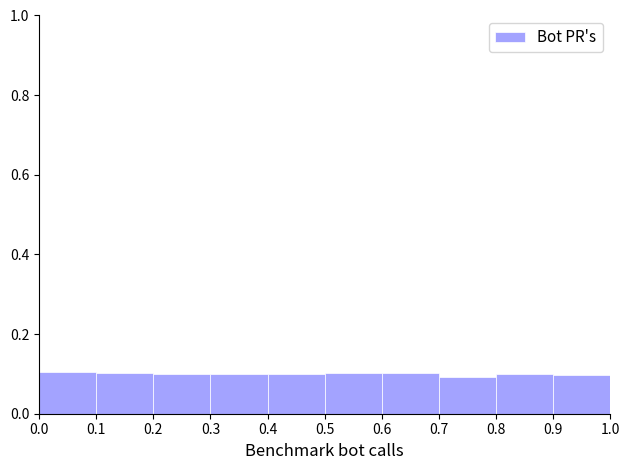

Reading left to right, list every bar in this chart as the range it spans on the x-axis followed by its height. Neither the bar edges nor the heights are printed on the chart, so give them approximately, as read against the axes.

0.0 to 0.1: 0.1
0.1 to 0.2: 0.1
0.2 to 0.3: 0.1
0.3 to 0.4: 0.1
0.4 to 0.5: 0.1
0.5 to 0.6: 0.1
0.6 to 0.7: 0.1
0.7 to 0.8: 0.1
0.8 to 0.9: 0.1
0.9 to 1.0: 0.1